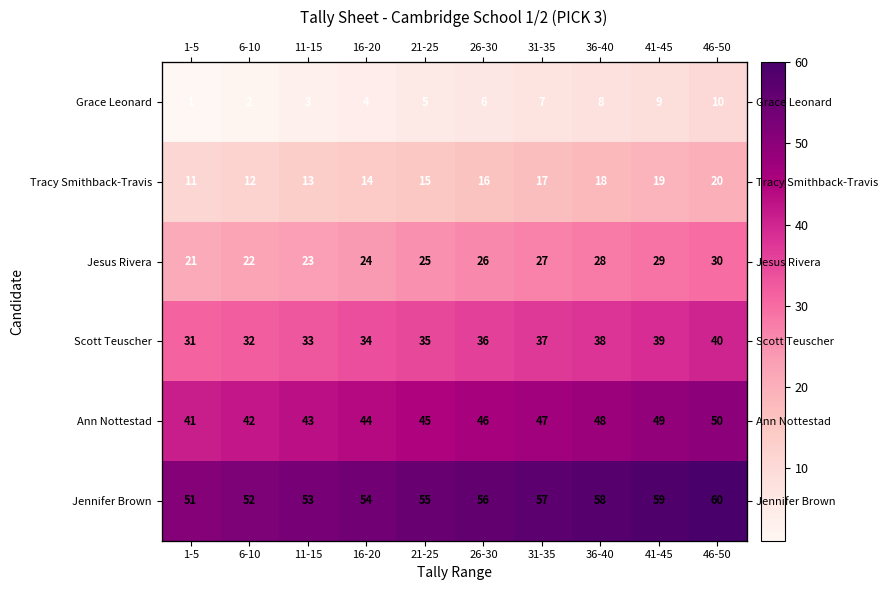

Where does the Jesus Rivera series first go above 26?

31-35